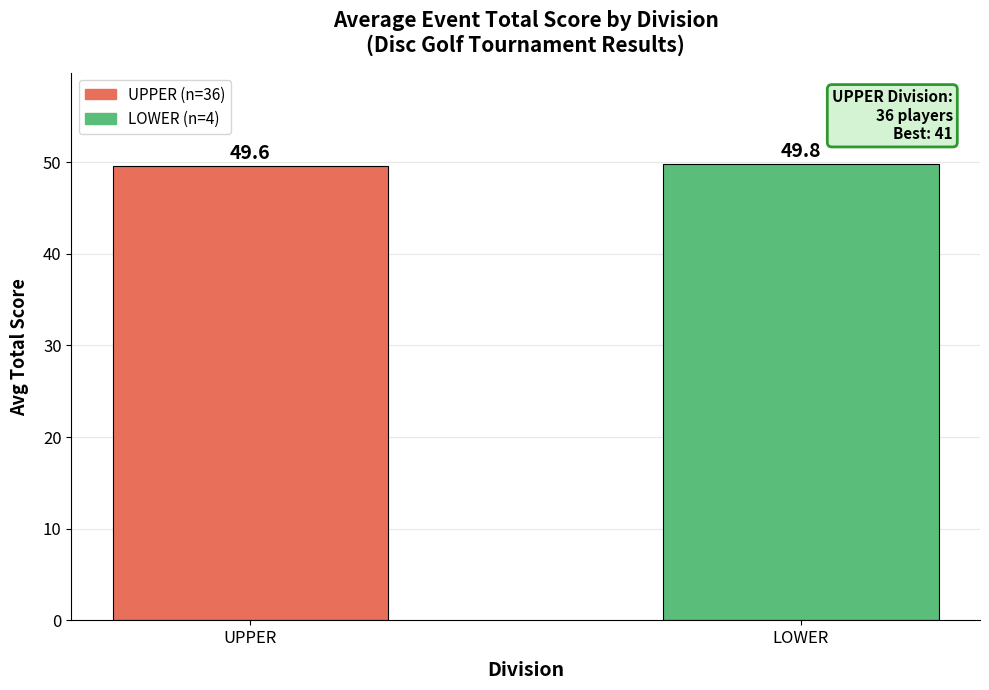

What is the label of the 2nd bar from the right?

UPPER